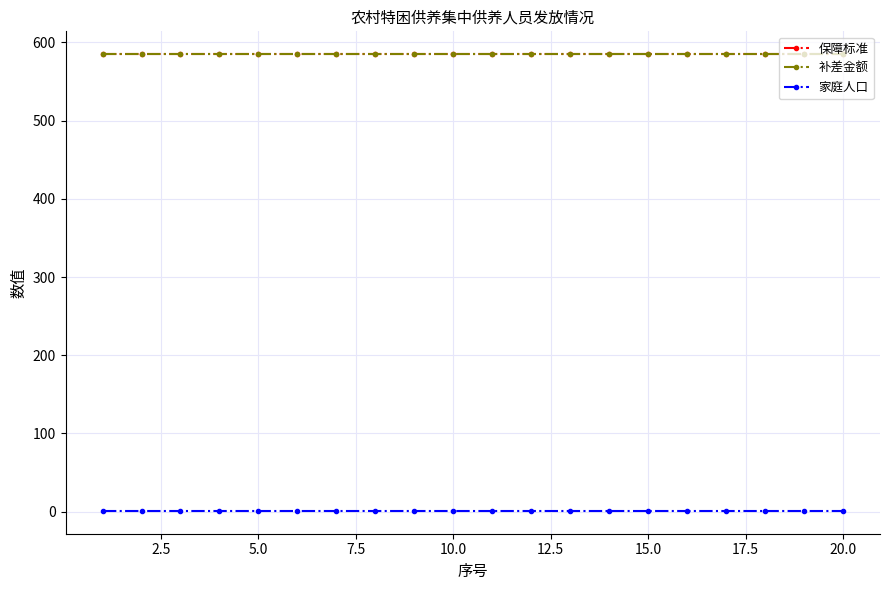

Does the chart have visible grid lines?

Yes